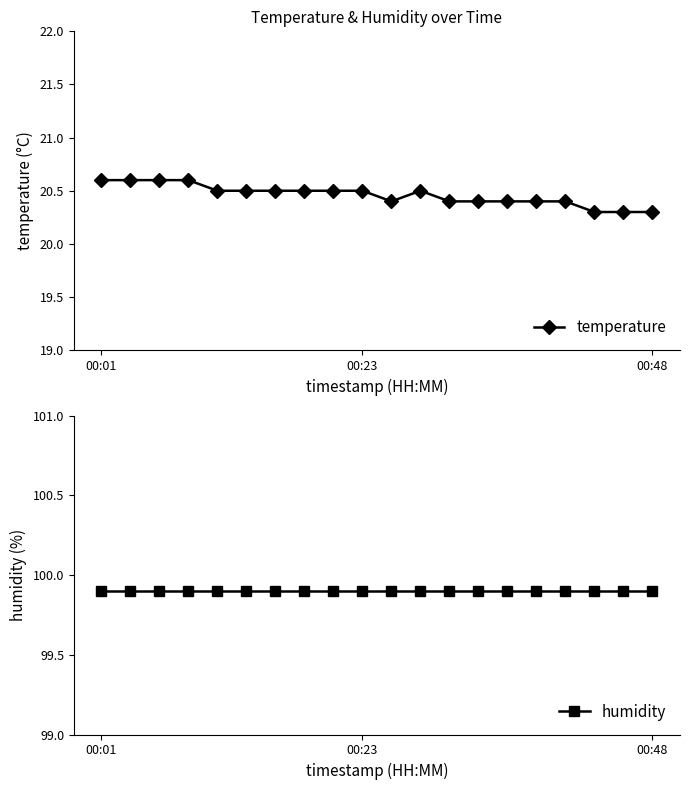

What is the total value across all series at 6?

120.4